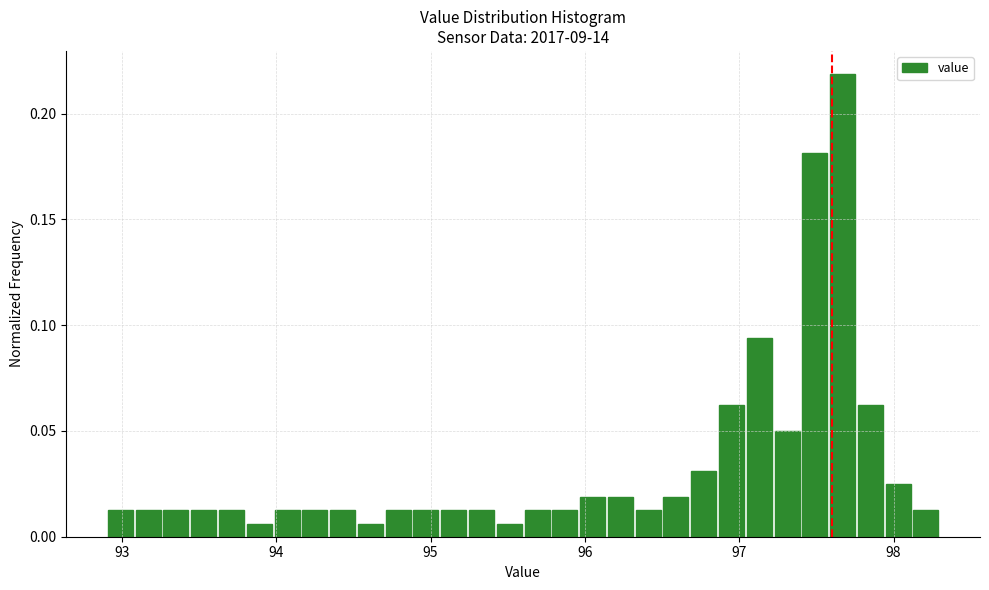

Read against the x-axis, roughly where is the centre of the tallest bar?

97.7